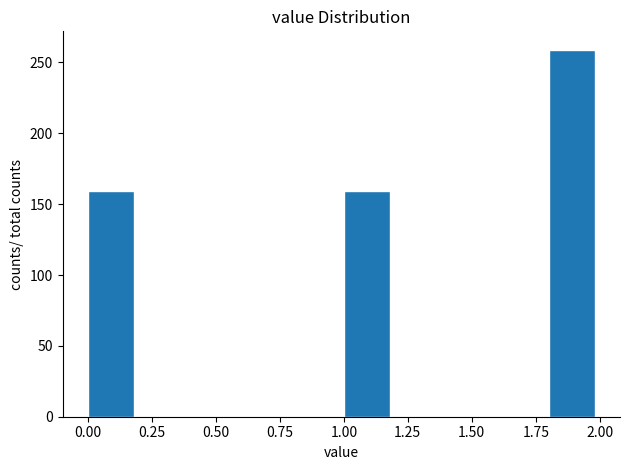

Reading left to right, list every bar in this chart as the range it spans on the x-axis followed by its height. The values are not printed on the chart, so give them approximately, as read against the axis.

0.0 to 0.2: 160
0.2 to 0.4: 0
0.4 to 0.6: 0
0.6 to 0.8: 0
0.8 to 1.0: 0
1.0 to 1.2: 160
1.2 to 1.4: 0
1.4 to 1.6: 0
1.6 to 1.8: 0
1.8 to 2.0: 260